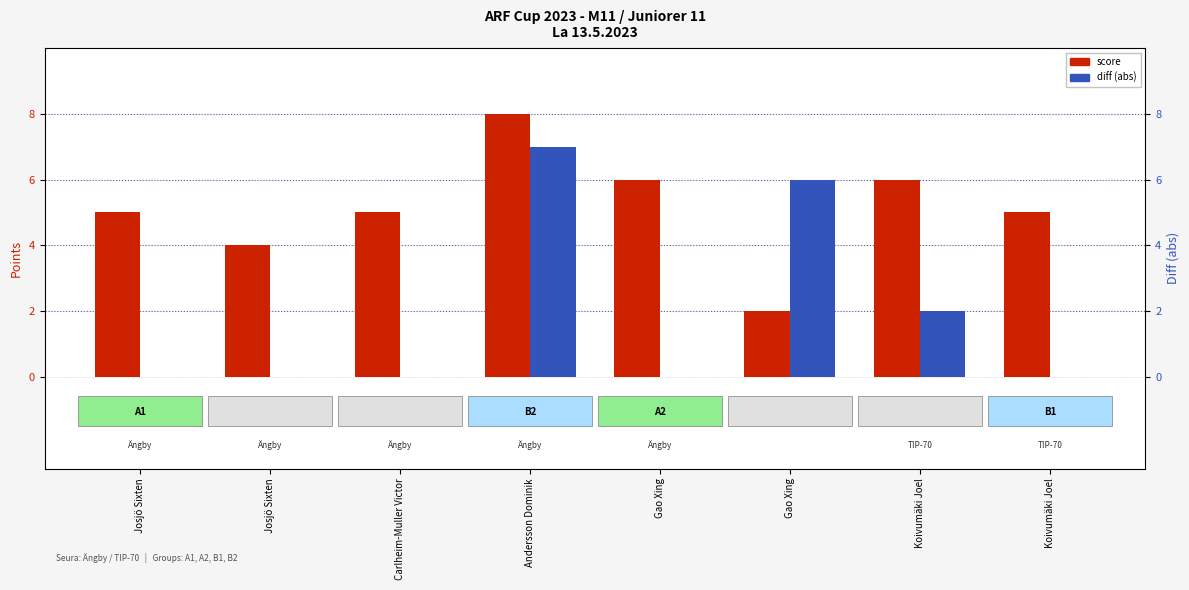

List the series in order of their peak value, highest first.

score, diff (abs)